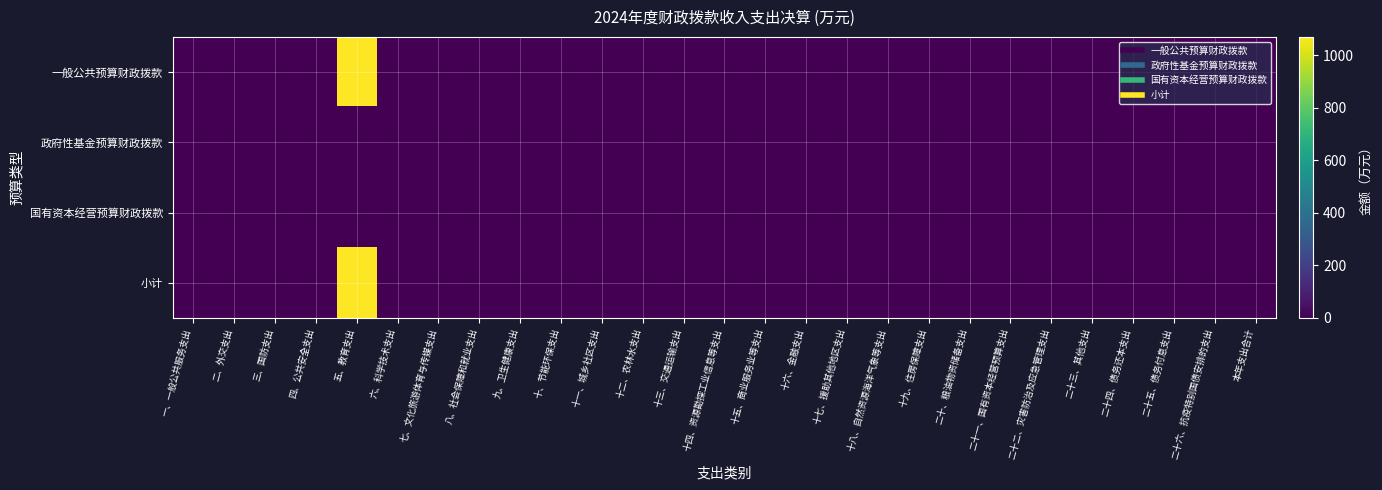

Which has a higher value, 二十二、灾害防治及应急管理支出 or 六、科学技术支出?

二十二、灾害防治及应急管理支出